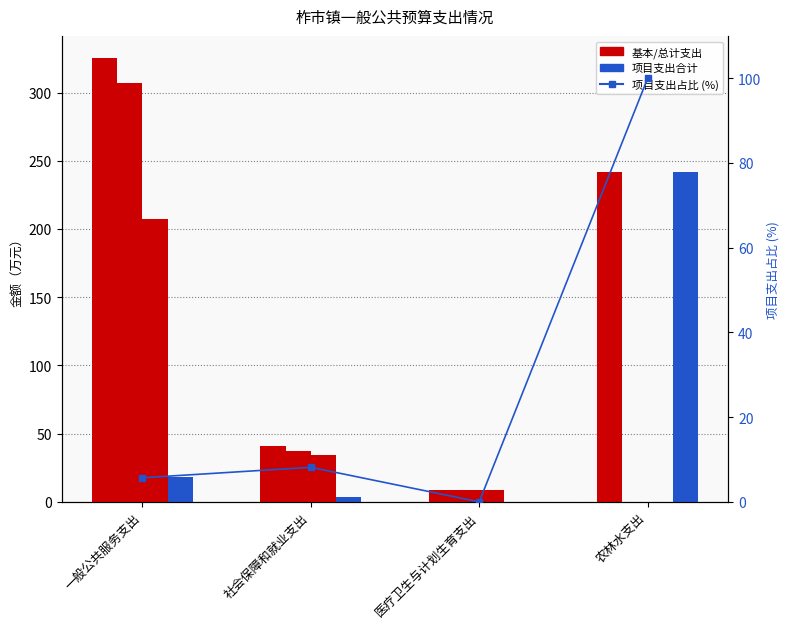

What is the highest value of the 总计 series?

325.2